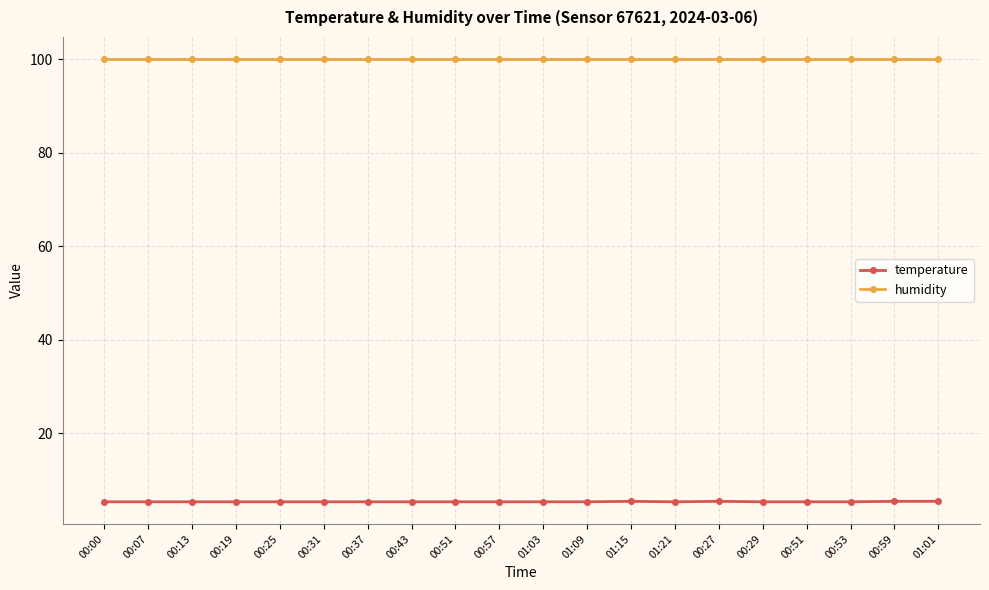

Does the chart have visible grid lines?

Yes